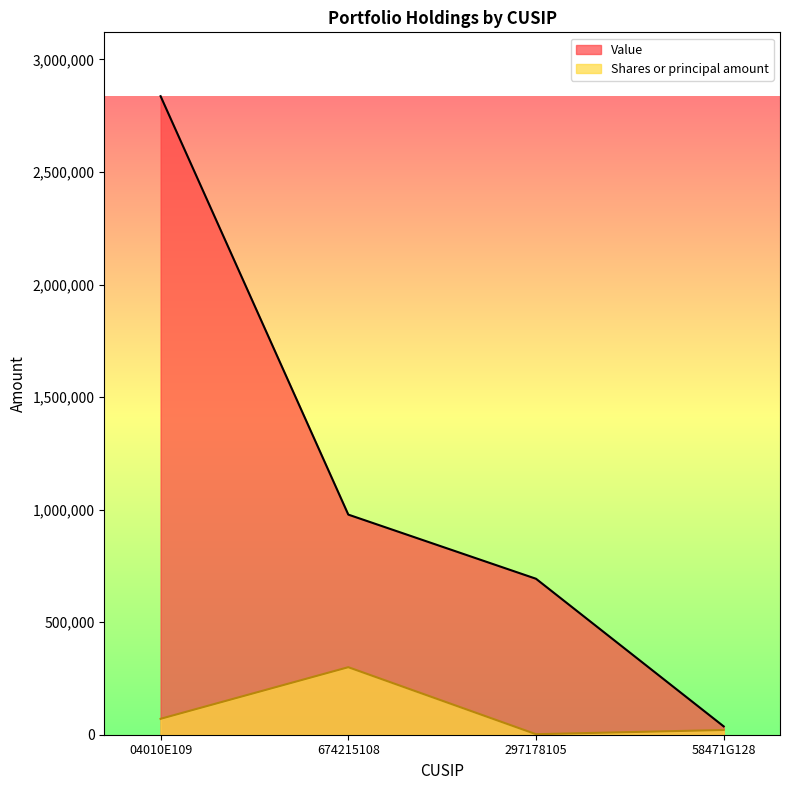

What is the average value of the Value series?

1136250